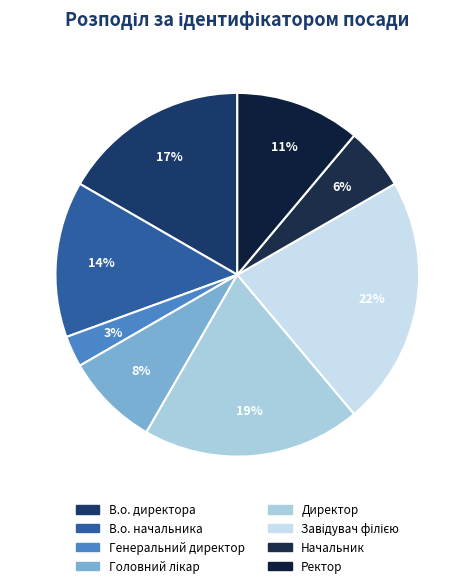

To the nearest percent, what is the difference between the largest and smallest slice percentages?

19%